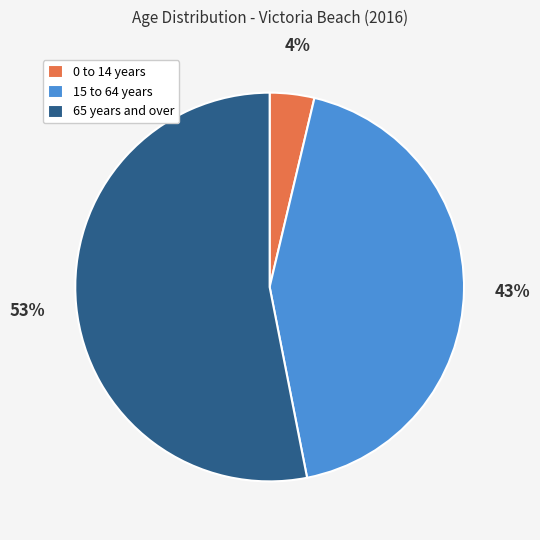

Count the number of slices in the pie.

3